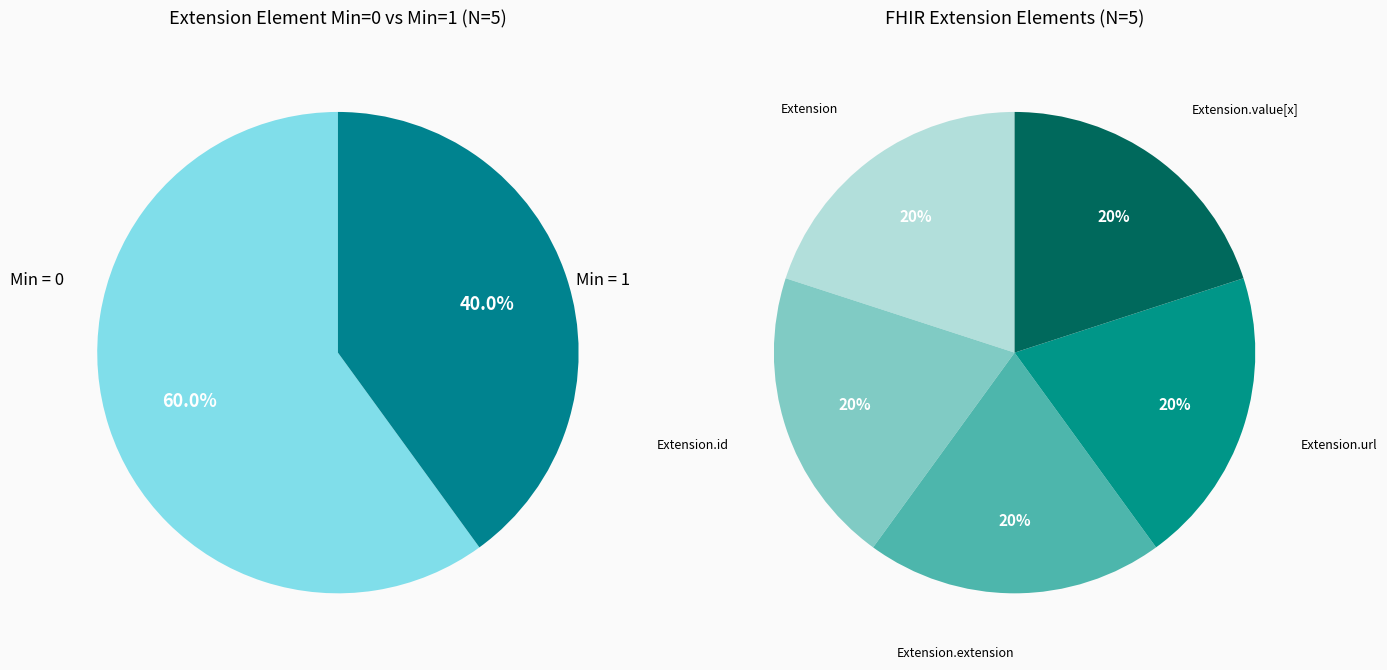

Count the number of slices in the pie.

5